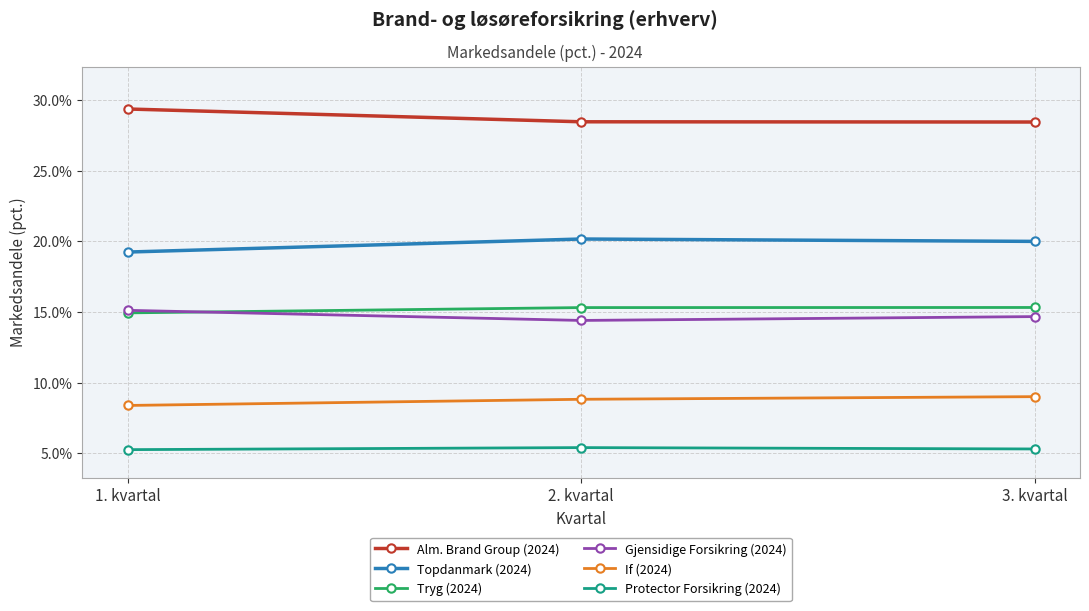

Read the Topdanmark (2024) value at 3. kvartal.

20.0